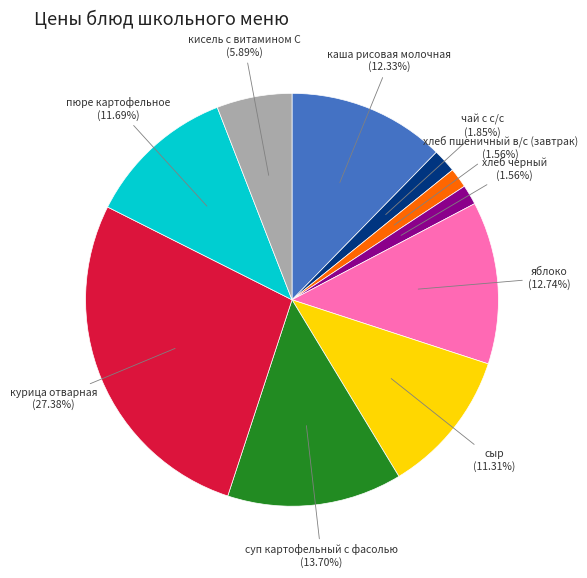

Count the number of slices in the pie.

10